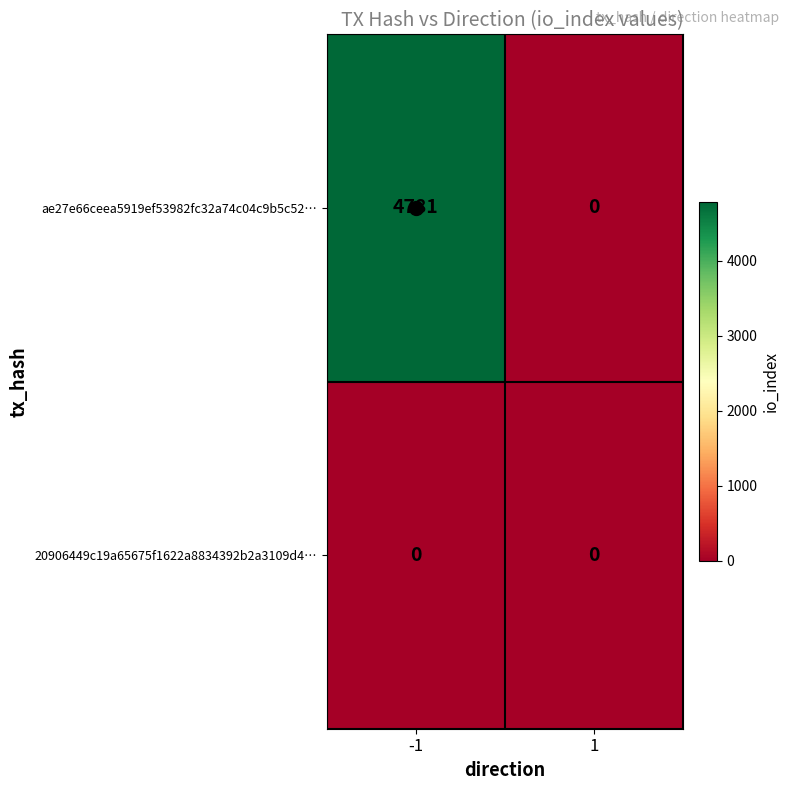

What is the maximum value shown in the chart?

4781